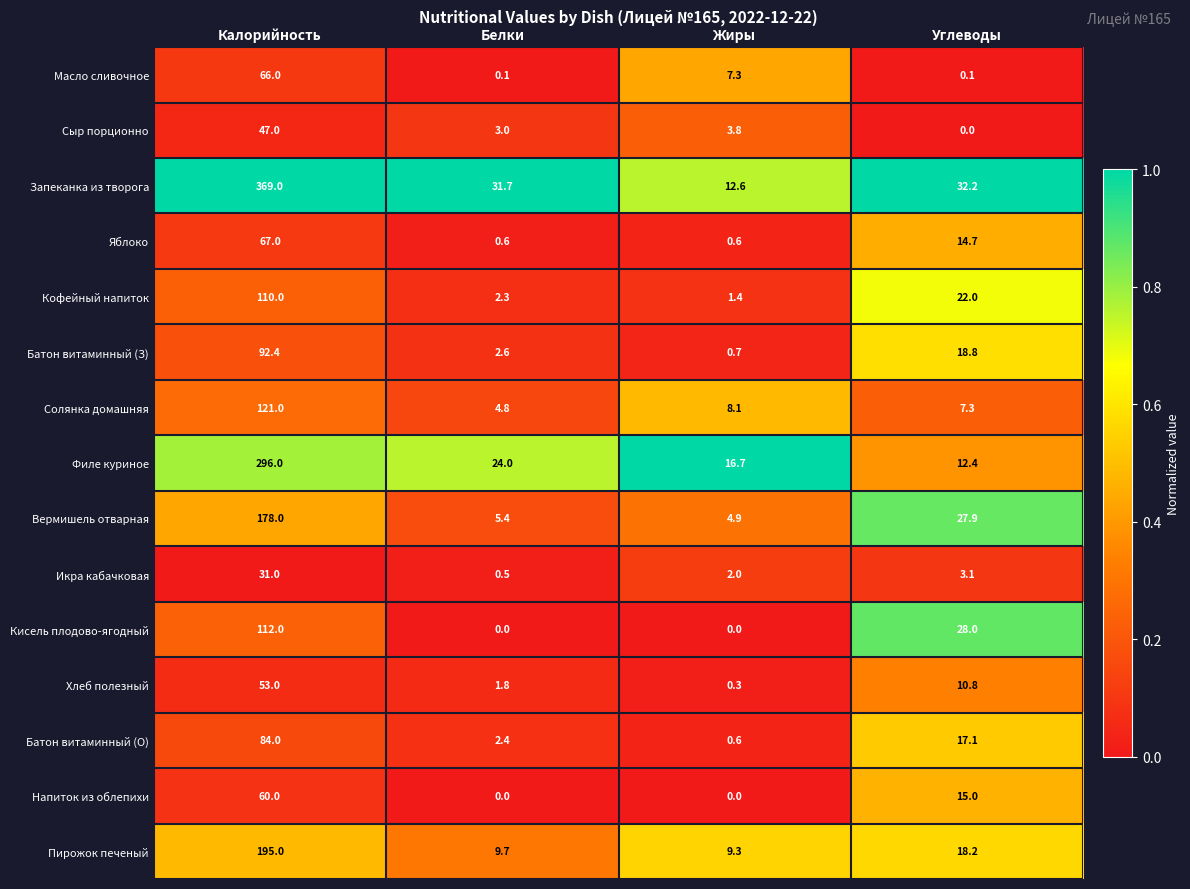

Read the Батон витаминный (О) value at Углеводы.

17.1